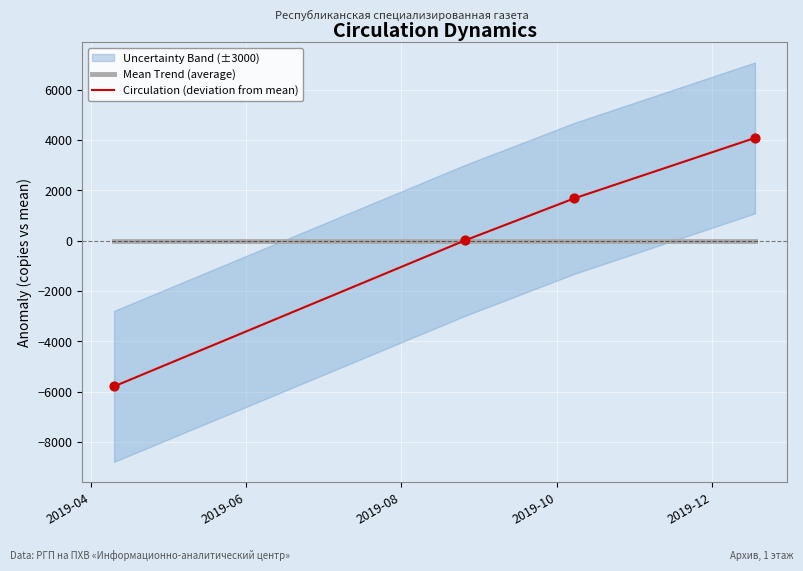

At how many categories does at least one series exceed 2246?

1